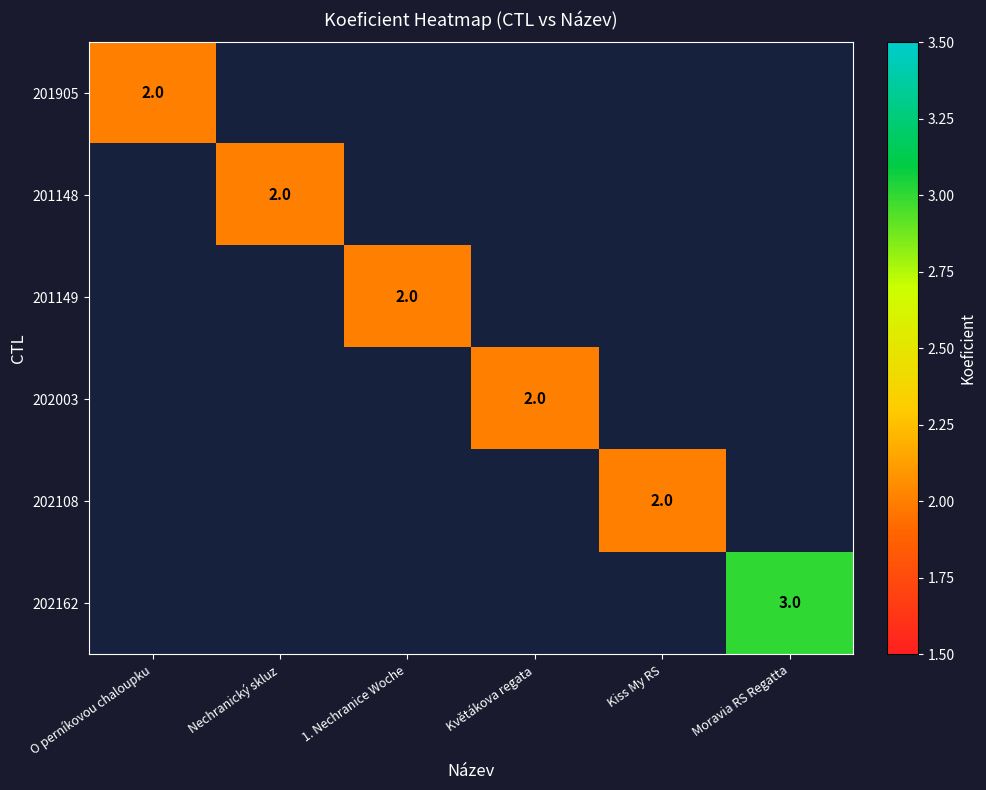

The value of 201905 at O perníkovou chaloupku is 2. True or false?

True